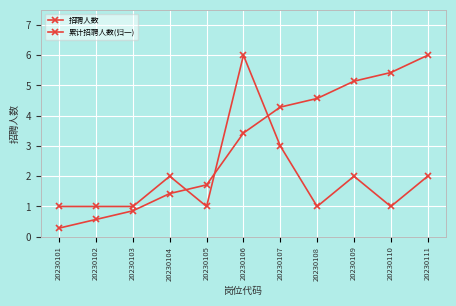

How many distinct data groups are displayed?

2